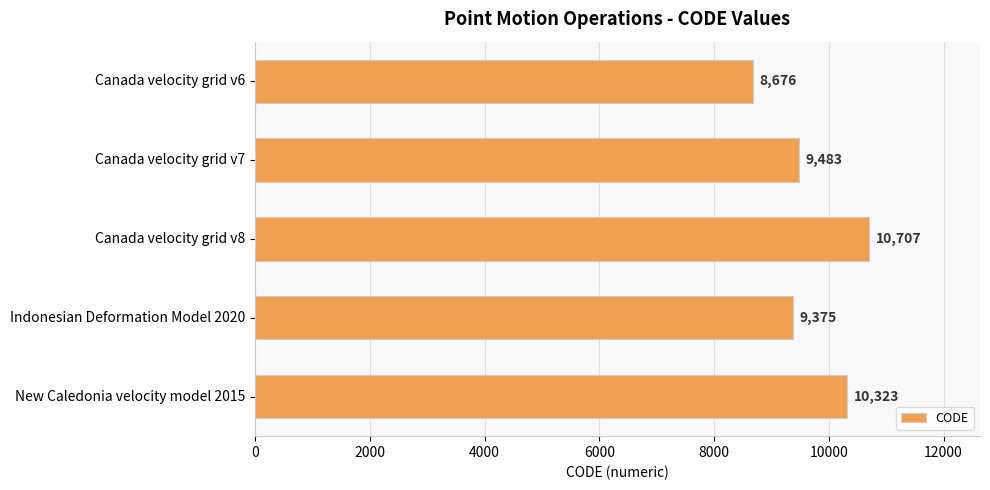

The chart shows a value of 6450 at Canada velocity grid v8. True or false?

False